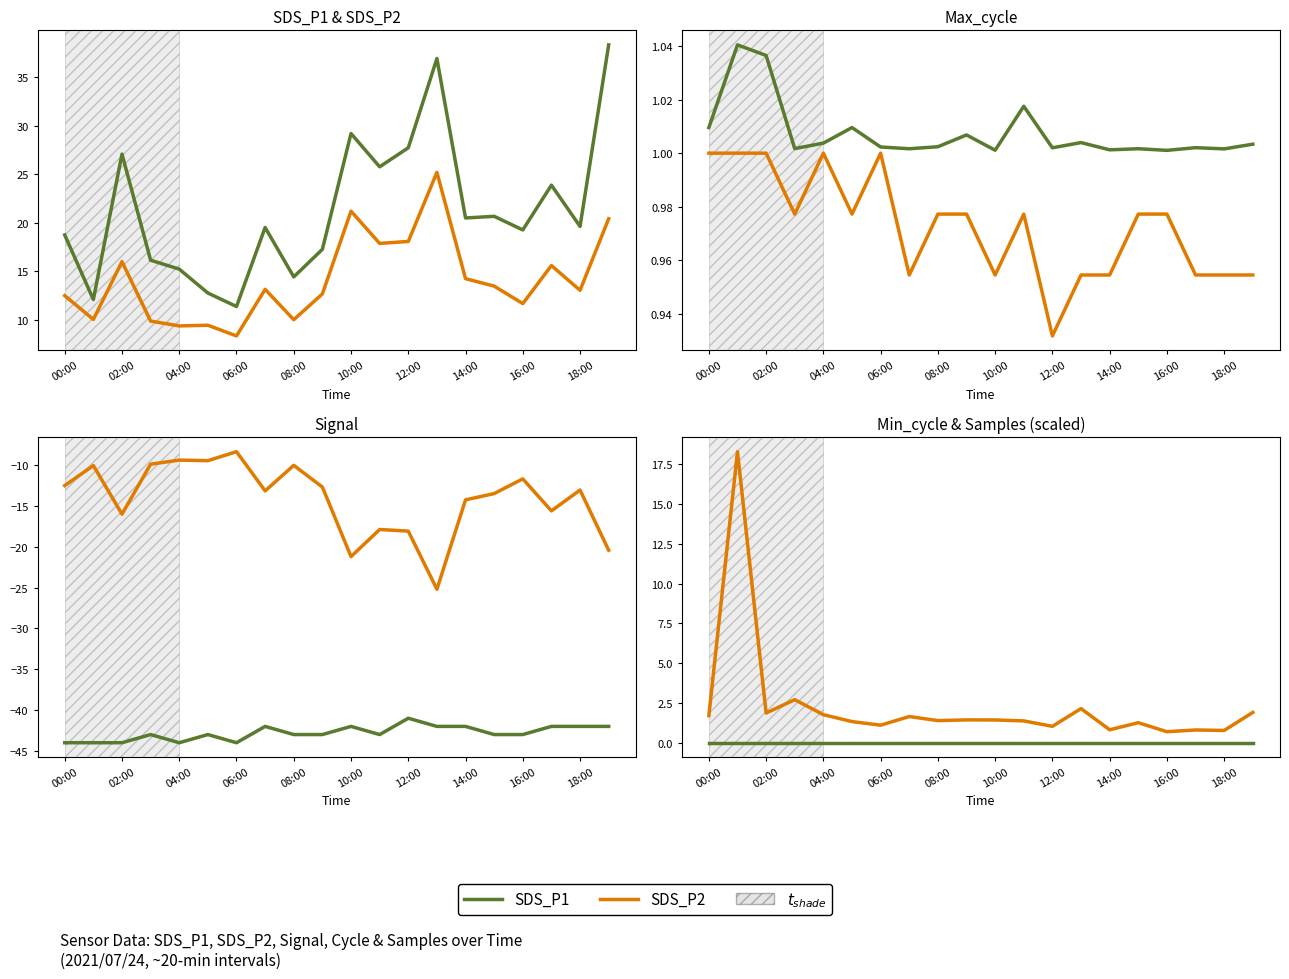

How many values in the SDS_P1 series exceed 19?

12